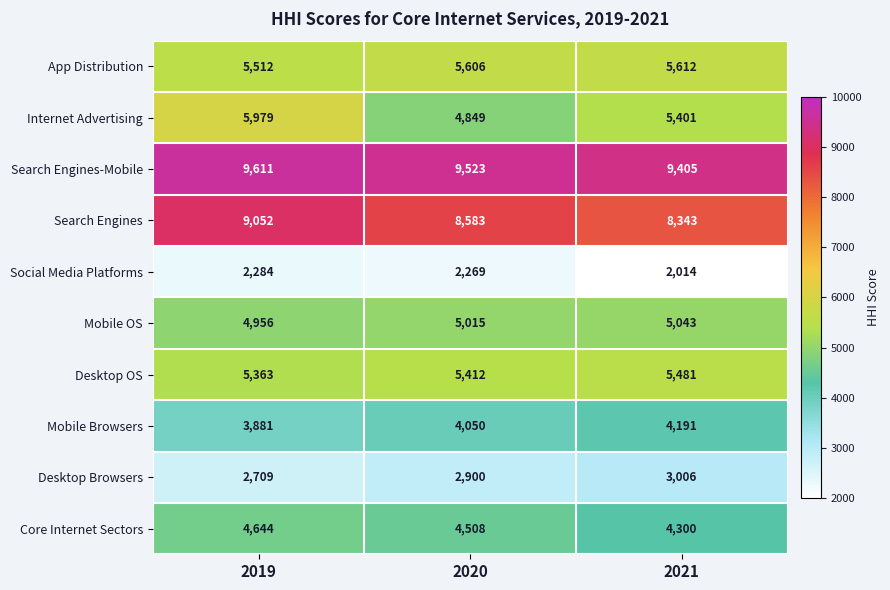

List the series in order of their peak value, highest first.

Search Engines-Mobile, Search Engines, Internet Advertising, App Distribution, Desktop OS, Mobile OS, Core Internet Sectors, Mobile Browsers, Desktop Browsers, Social Media Platforms